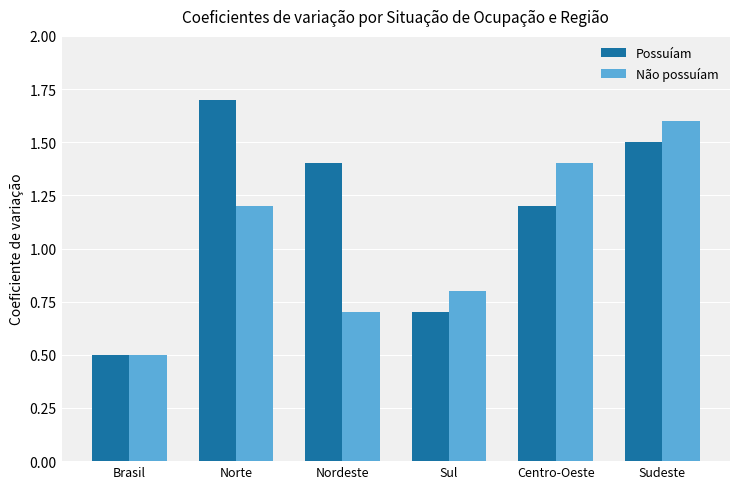

What is the label of the 3rd bar from the left?

Nordeste